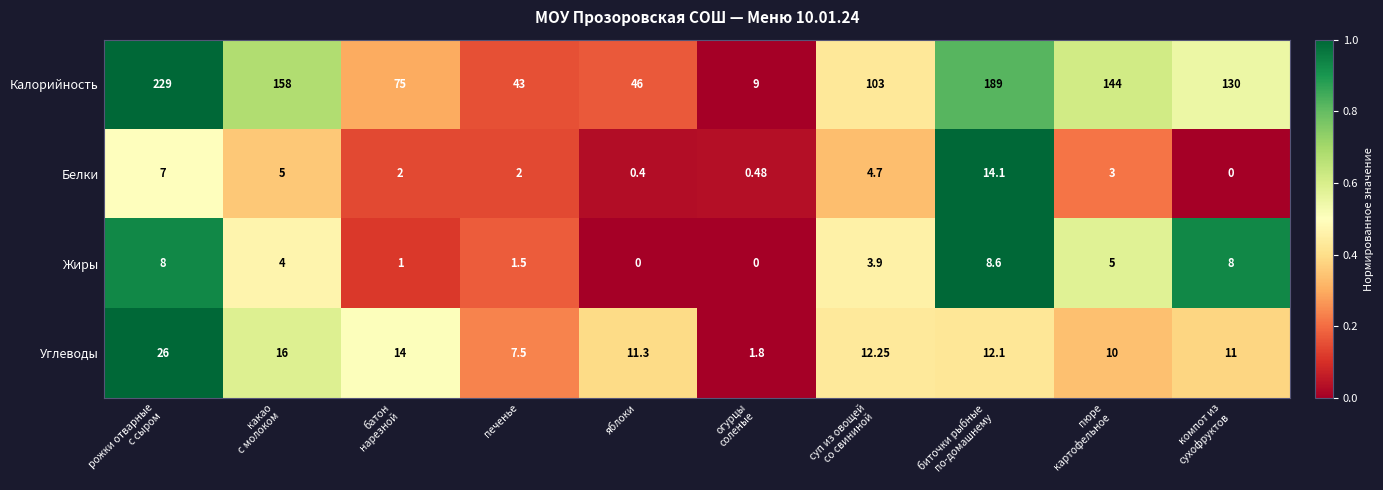

Rank the series by their maximum value, from lowest to highest.

Жиры, Белки, Углеводы, Калорийность